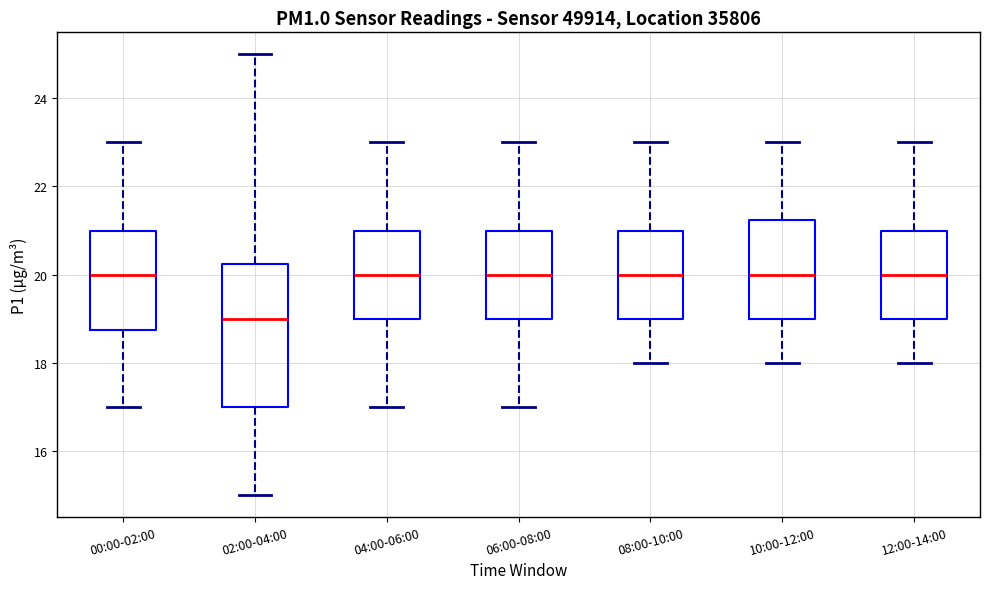

Where does the median line of the box for 02:00-04:00 sit on the y-axis? The values are not printed on the chart, so give them approximately, as read against the axis.

19.0